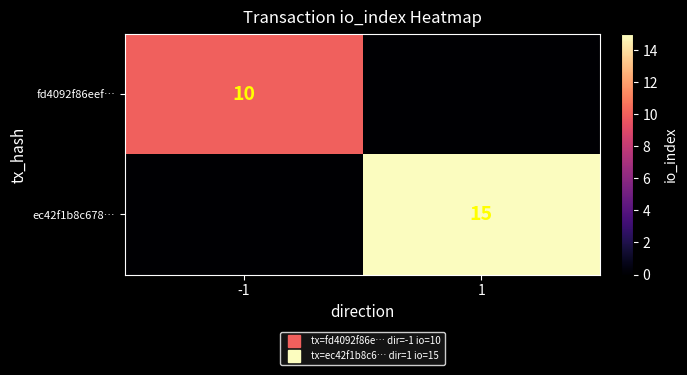

At how many categories does at least one series exceed 2?

2